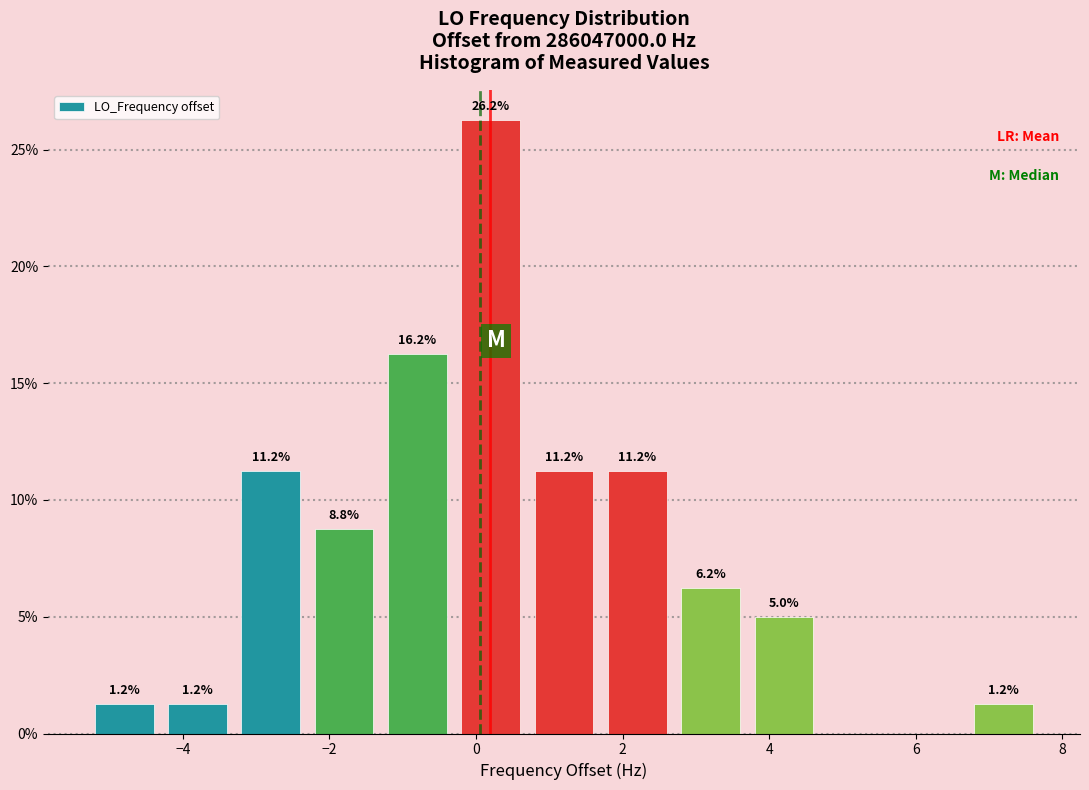

Which range on the x-axis has the tallest bar?

-0.3 to 0.7